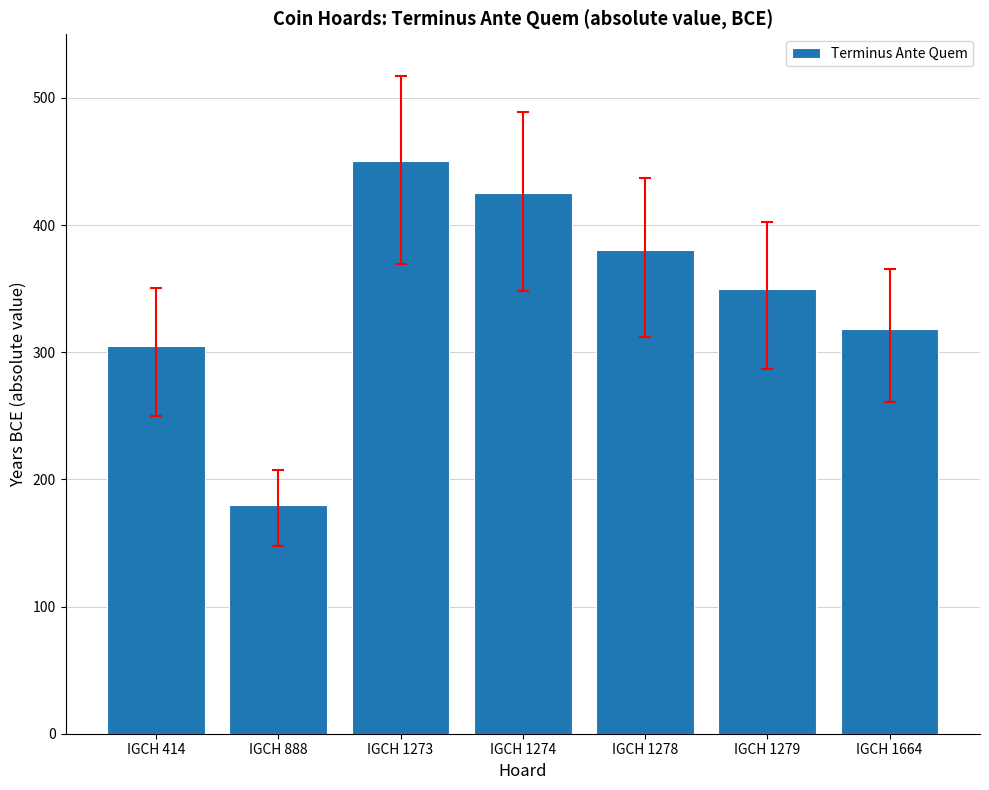

What is the value of the 2nd bar from the left?

180